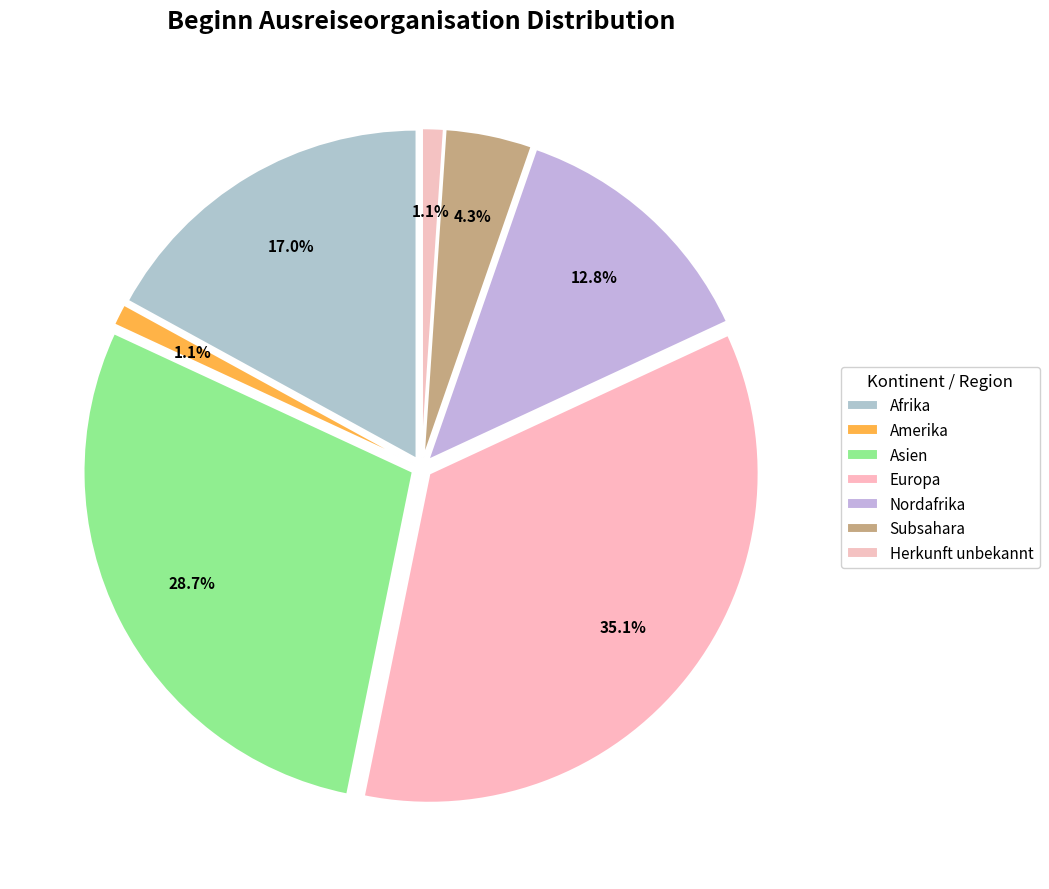

Count the number of slices in the pie.

7